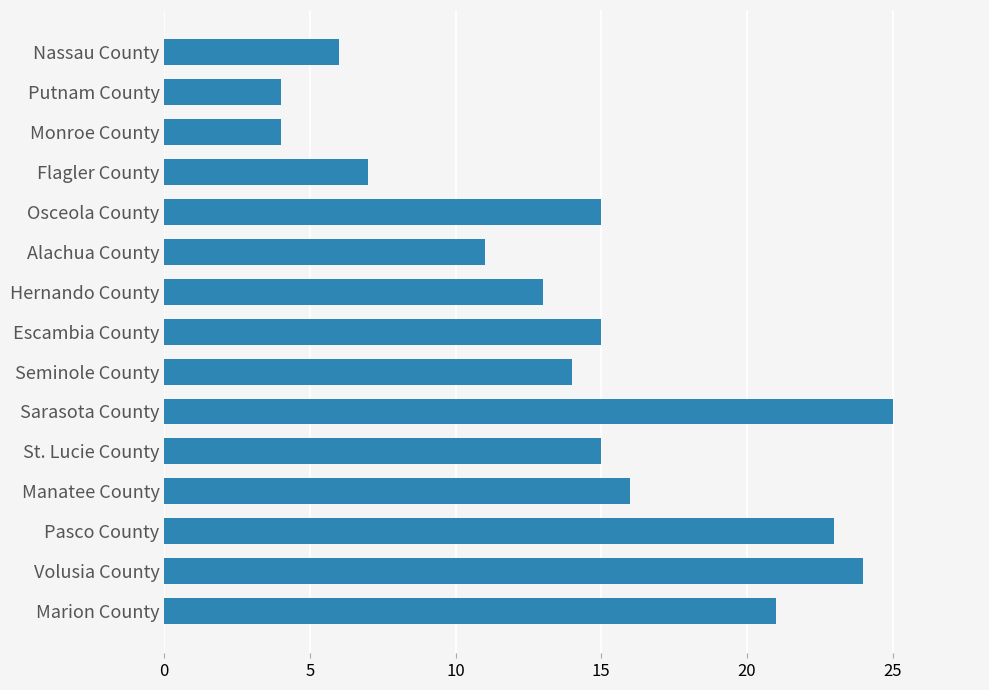

Reading top to bottom, extract all data points from this chart.

6	4	4	7	15	11	13	15	14	25	15	16	23	24	21